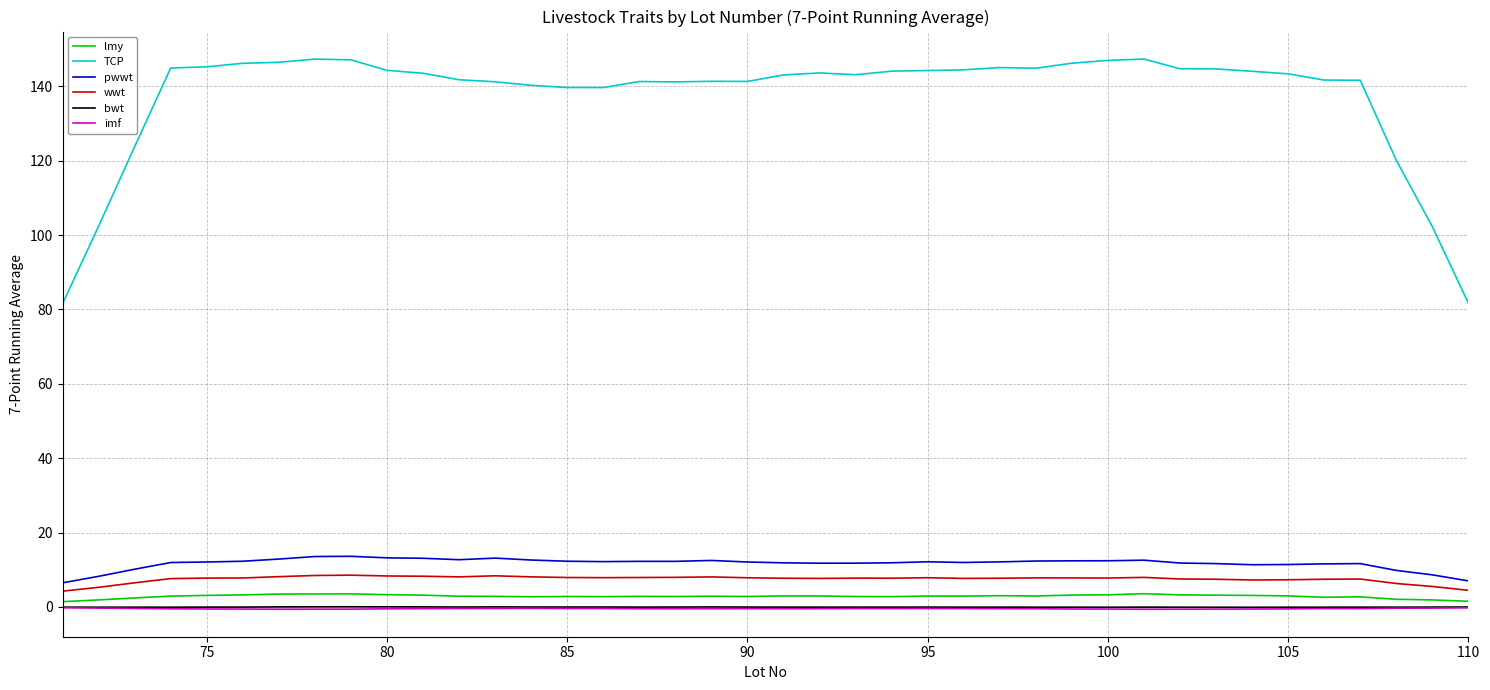

Which series has the largest range (max minus min)?

TCP